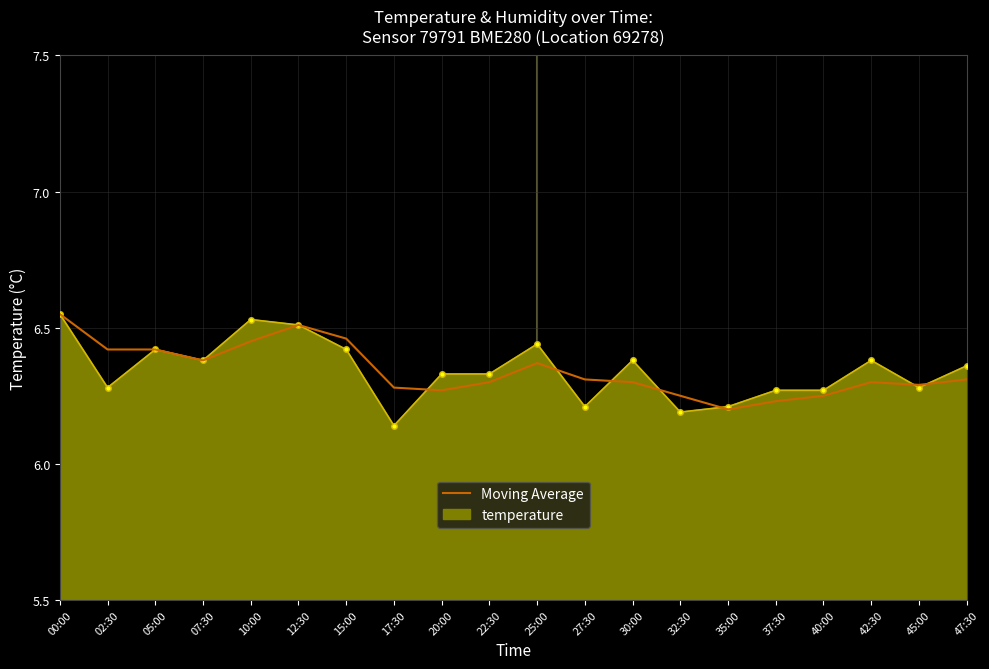

Which label corresponds to the smallest value in the chart?

17:30